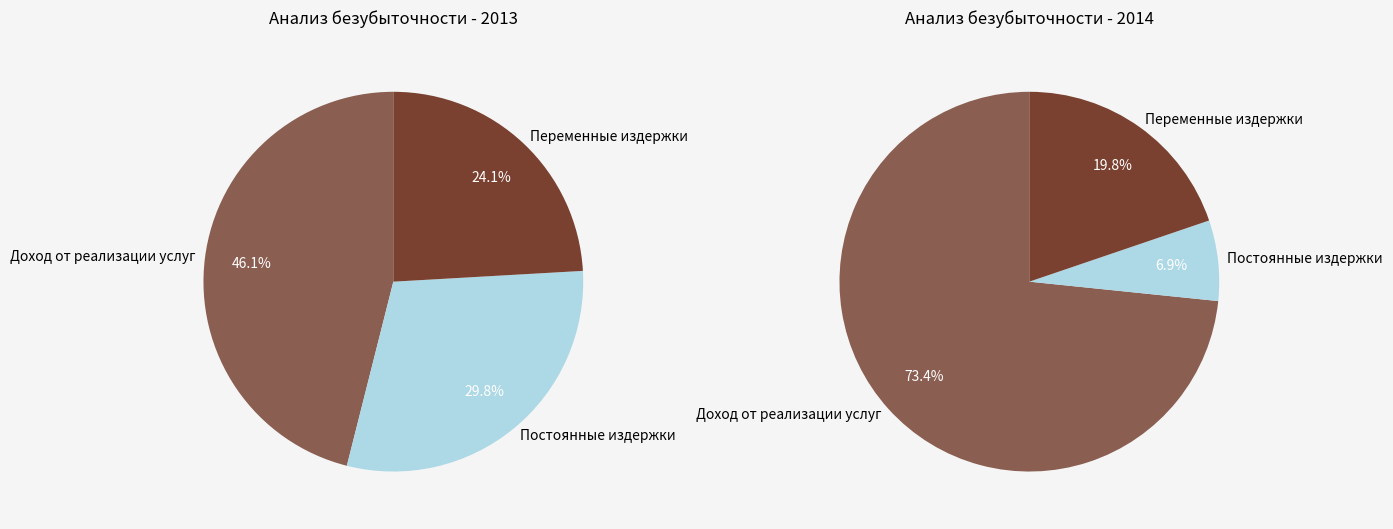

Which category has the smallest portion of the pie?

Переменные издержки